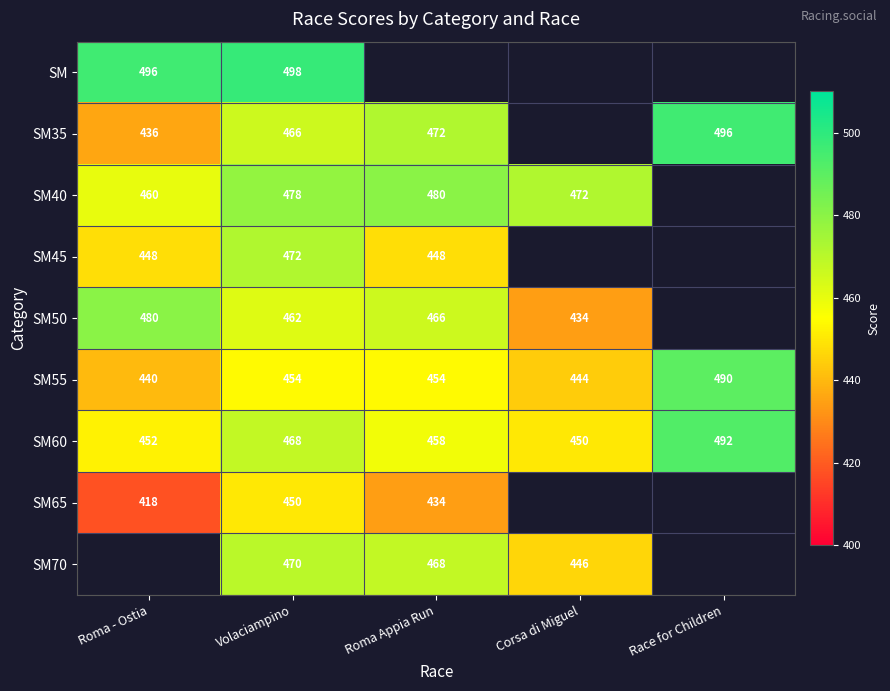

Which category has the lowest value across all series?

Roma - Ostia